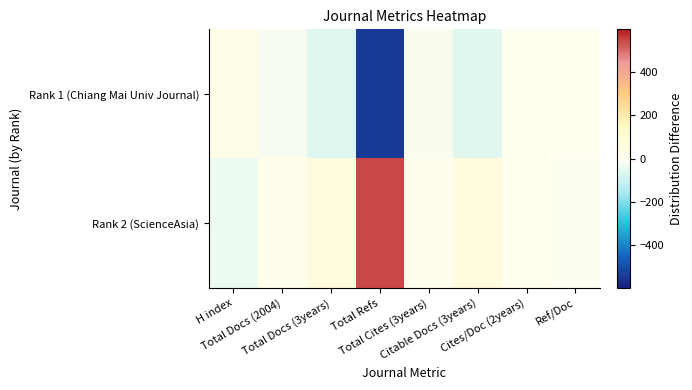

Reading left to right, transcribe all the data shown in this chart.

Rank 1 (Chiang Mai Univ Journal): H index=36.5	Total Docs (2004)=-15.5	Total Docs (3years)=-61.5	Total Refs=-541.5	Total Cites (3years)=-9.5	Citable Docs (3years)=-59.0	Cites/Doc (2years)=0.0	Ref/Doc=1.0
Rank 2 (ScienceAsia): H index=-36.5	Total Docs (2004)=15.5	Total Docs (3years)=61.5	Total Refs=541.5	Total Cites (3years)=9.5	Citable Docs (3years)=59.0	Cites/Doc (2years)=0.0	Ref/Doc=-1.0